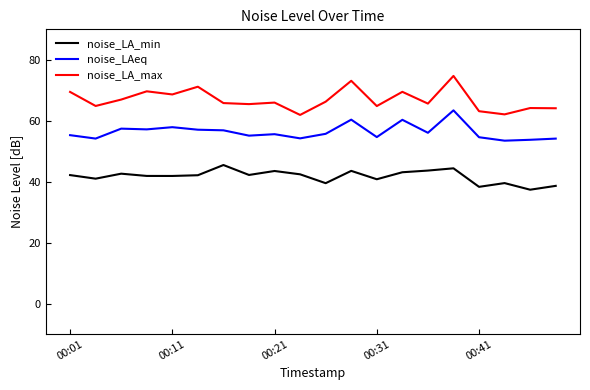

How many categories are shown in the chart?

20